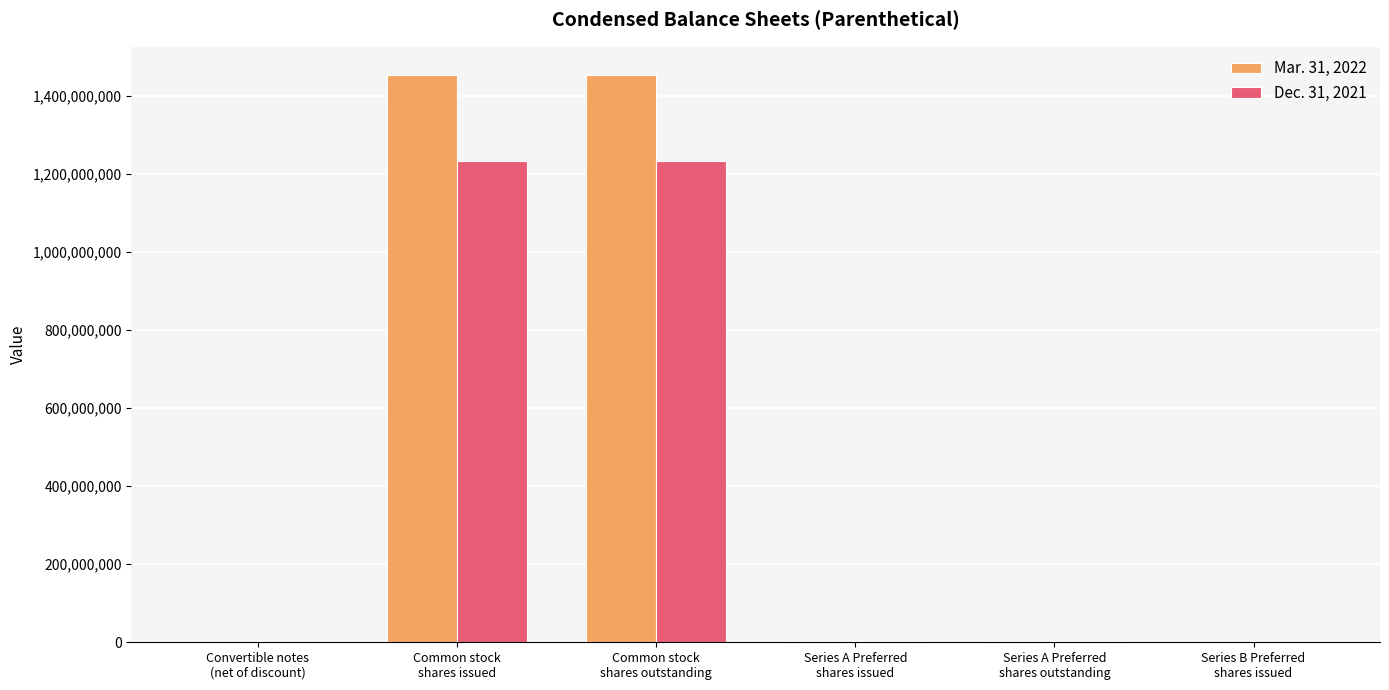

Which series has the largest total across all categories?

Mar. 31, 2022